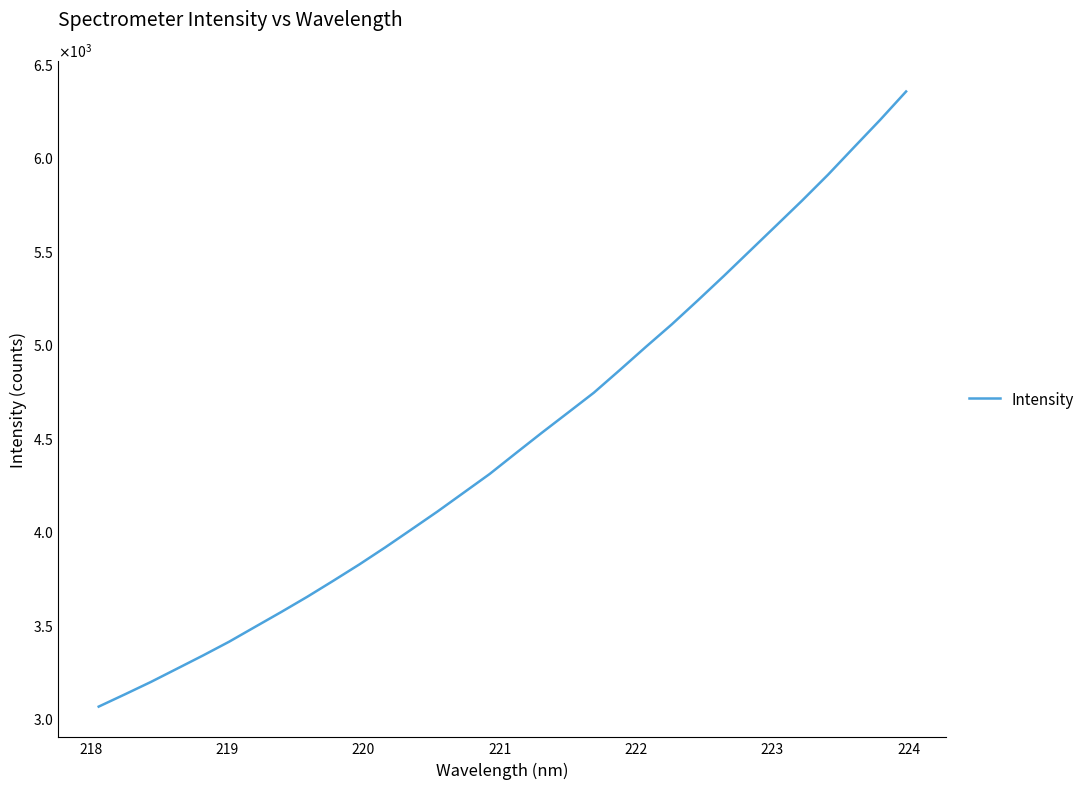

What is the difference between the maximum and minimum values?

3290.1